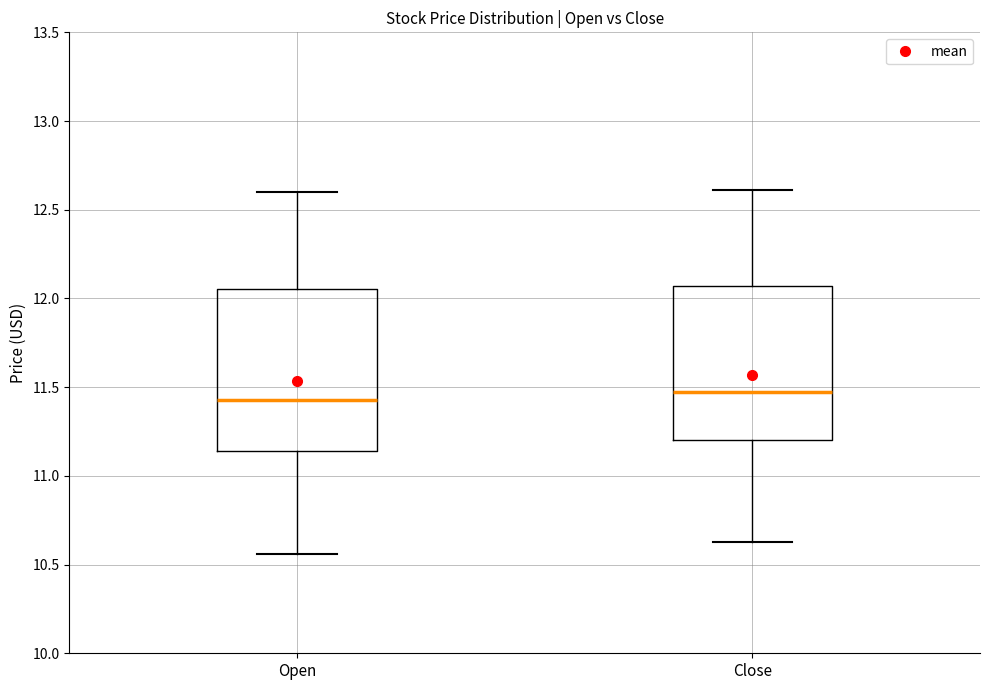

Where does the upper whisker of the box for Open end on the y-axis? The values are not printed on the chart, so give them approximately, as read against the axis.

12.60